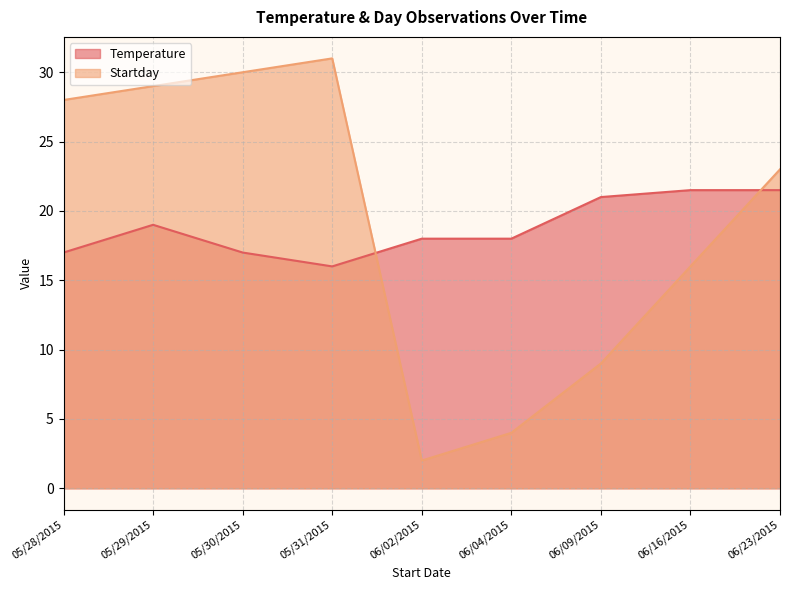

Is it true that Temperature equals 12.1 at 06/02/2015?

False